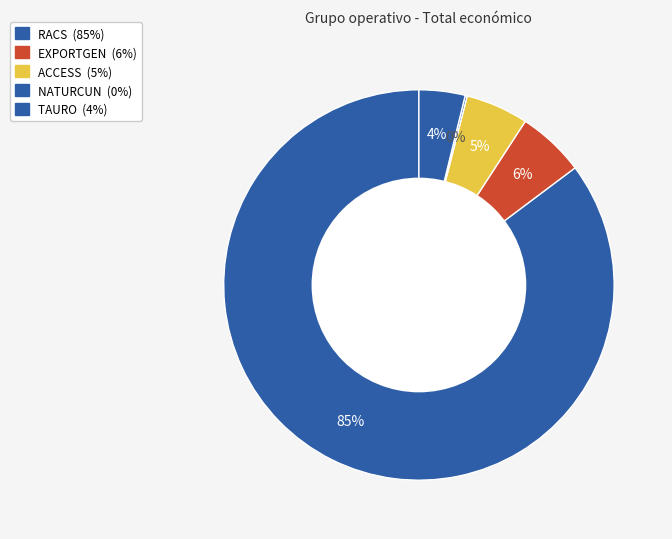

To the nearest percent, what portion does RACS represent?

85%